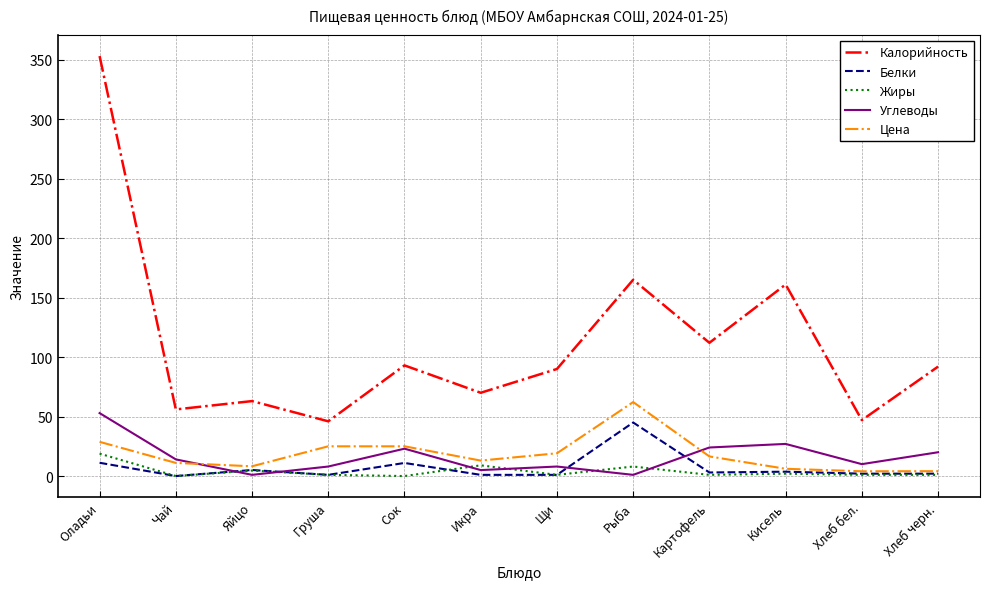

The Углеводы series shows 10.0 at Хлеб бел.. True or false?

True